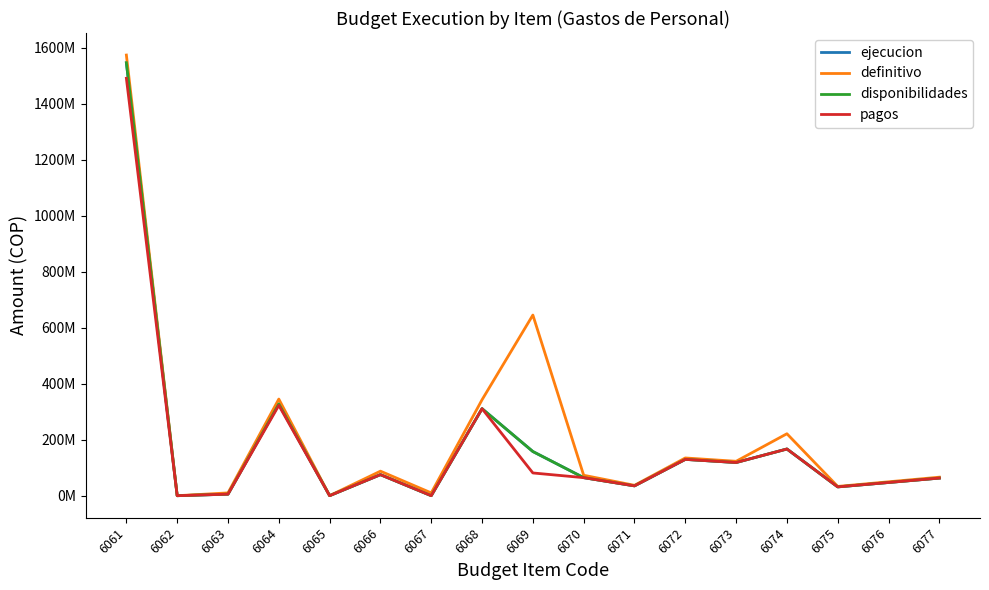

Is this an area chart (filled region under the line)?

No